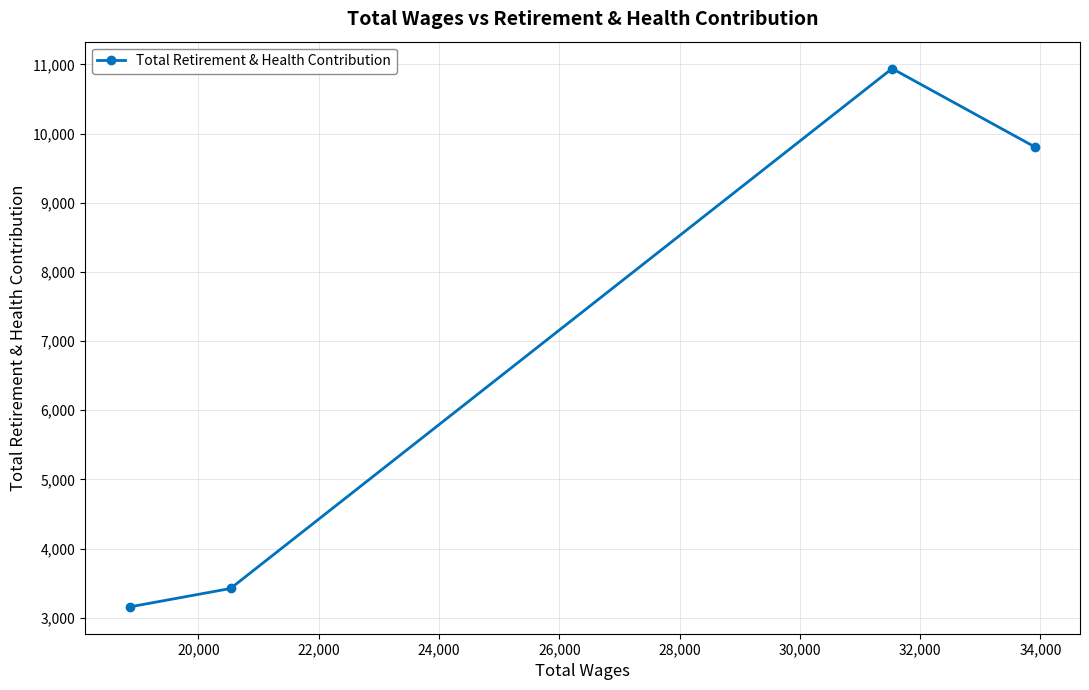

What is the value of the 2nd point from the left?

3424